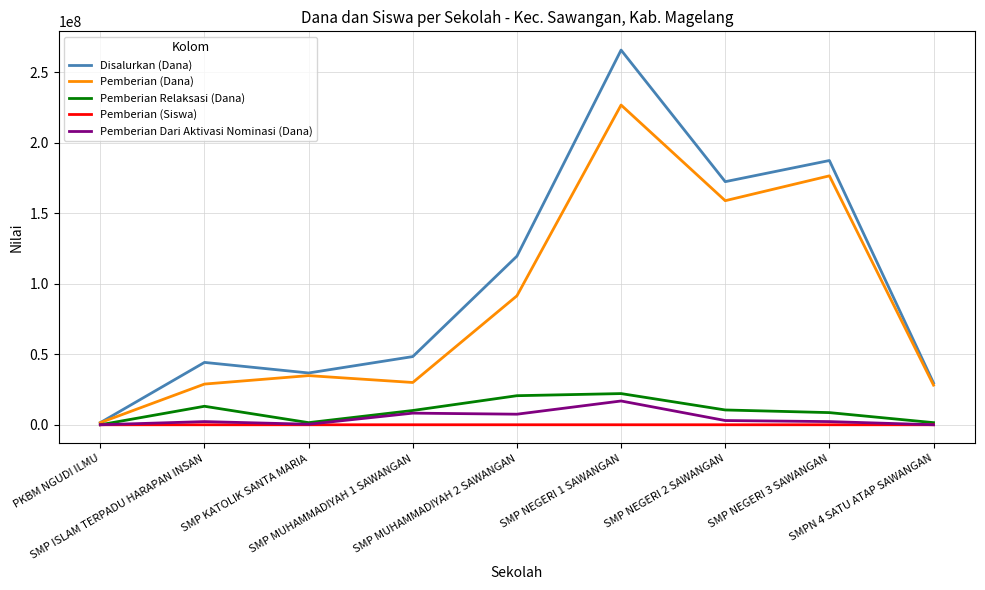

What is the difference between the maximum and minimum values in the Pemberian Dari Aktivasi Nominasi (Dana) series?

16875000